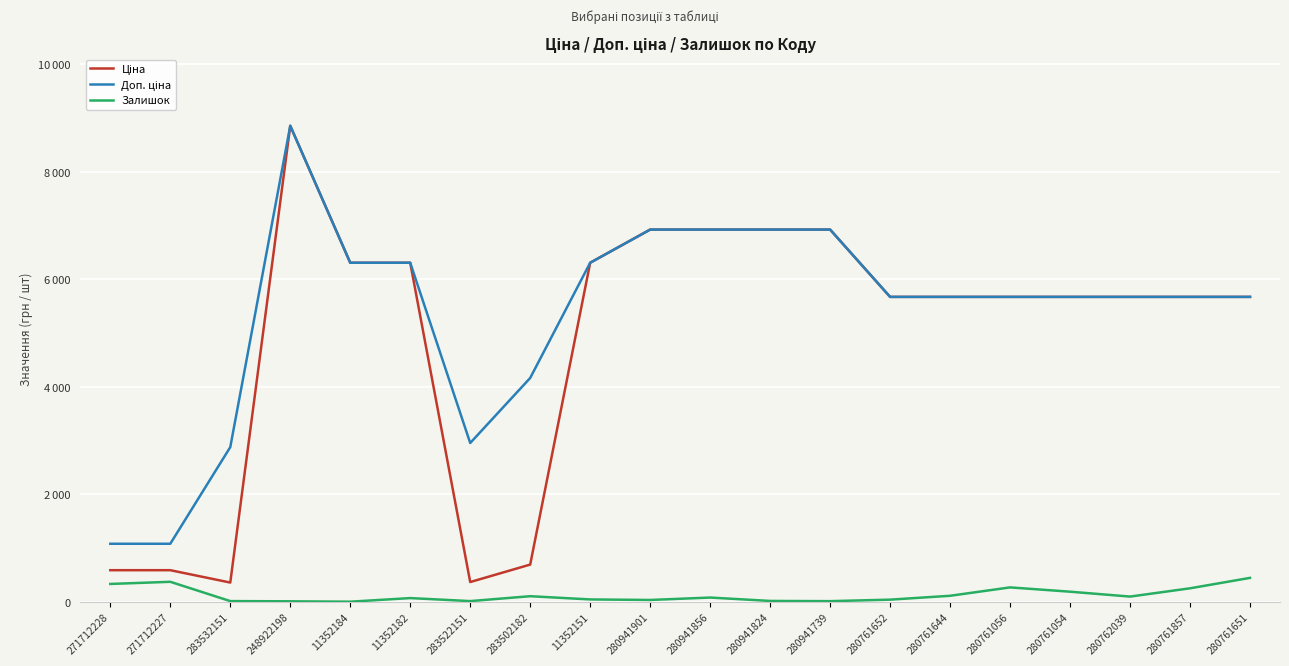

Does the chart have visible grid lines?

Yes